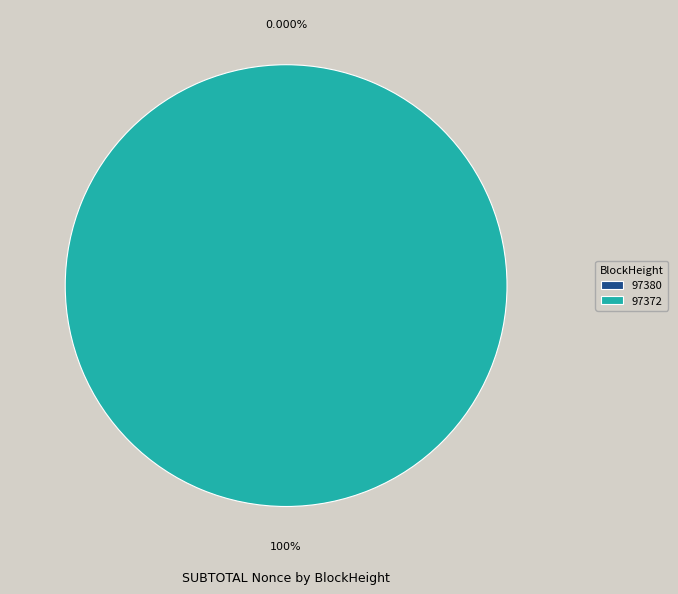

To the nearest percent, what is the combined percentage of 97380 and 97372?

100%